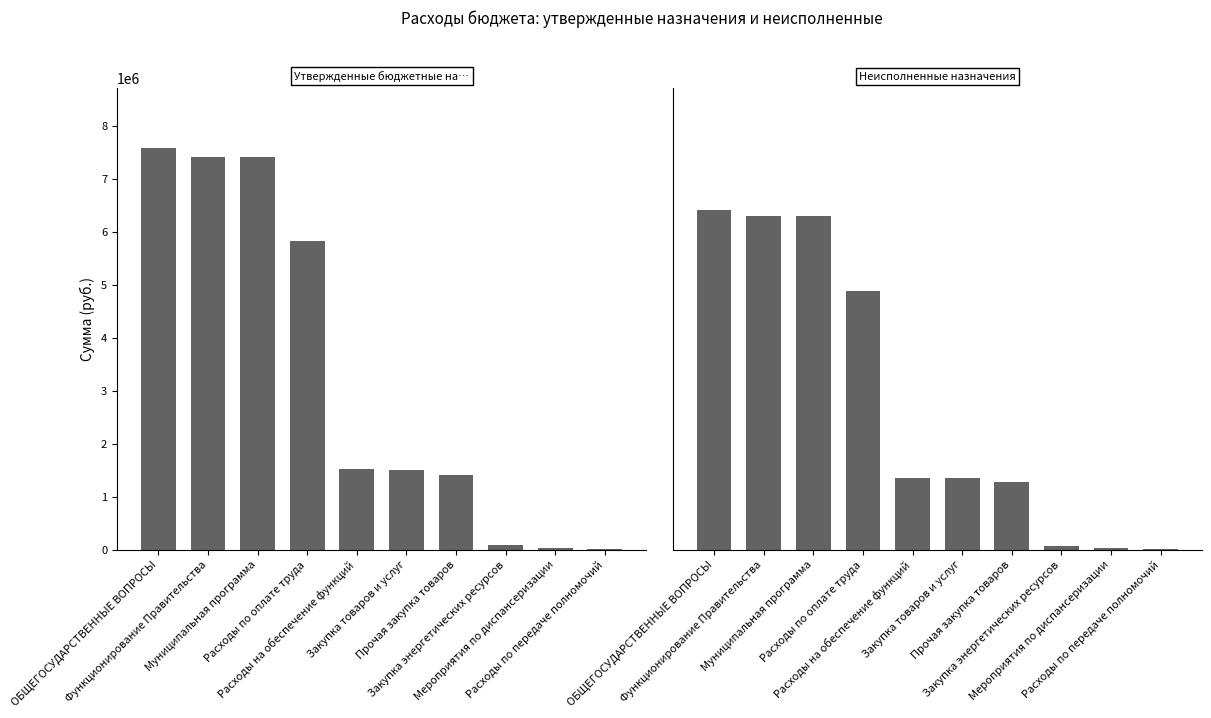

What is the minimum value for Утвержденные бюджетные назначения?

21800.0